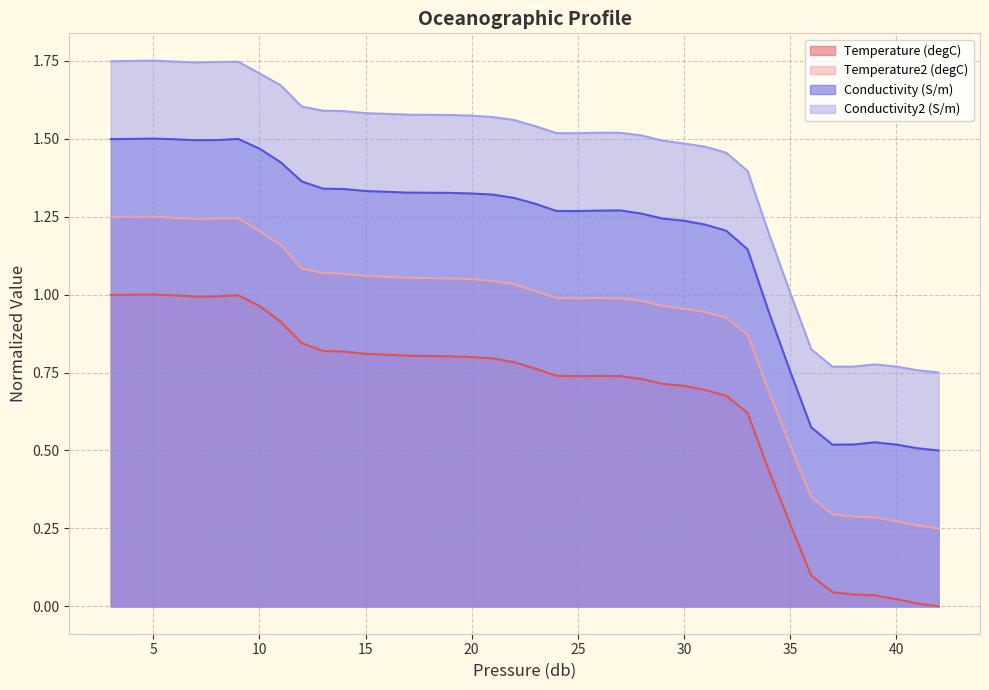

Is the value of Temperature2 (degC) at 38 greater than the value of Temperature (degC) at 7?

No